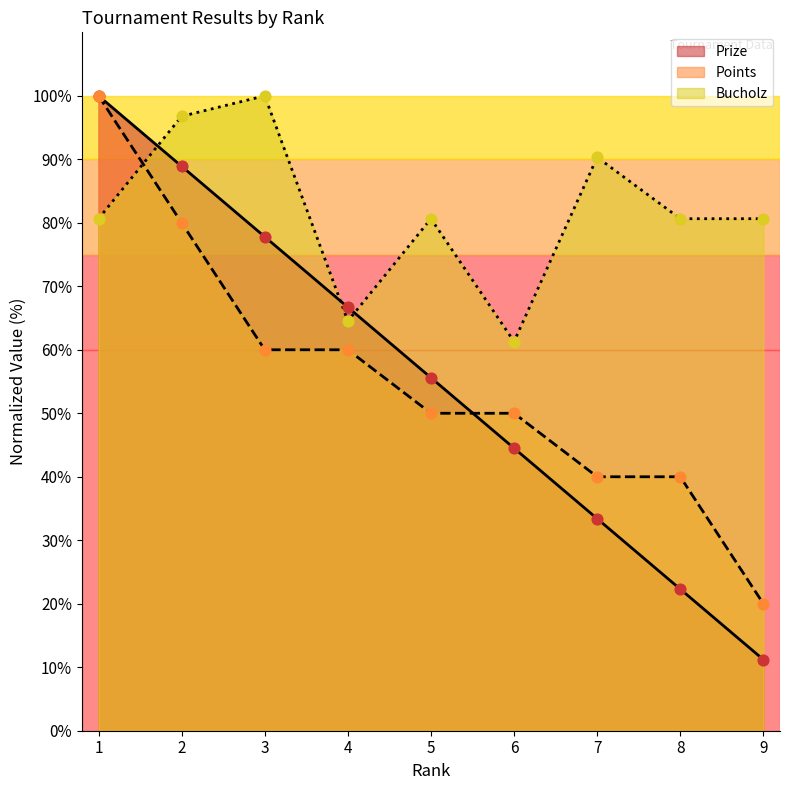

What is the total value across all series at 4?

191.2